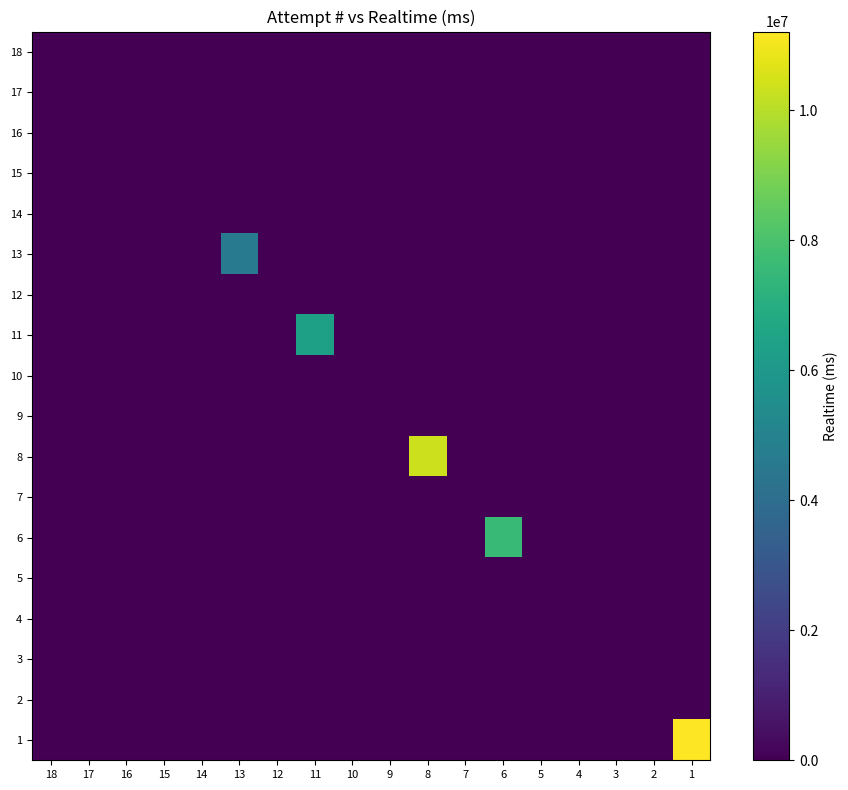

Which has a higher value, 12 or 2?

12